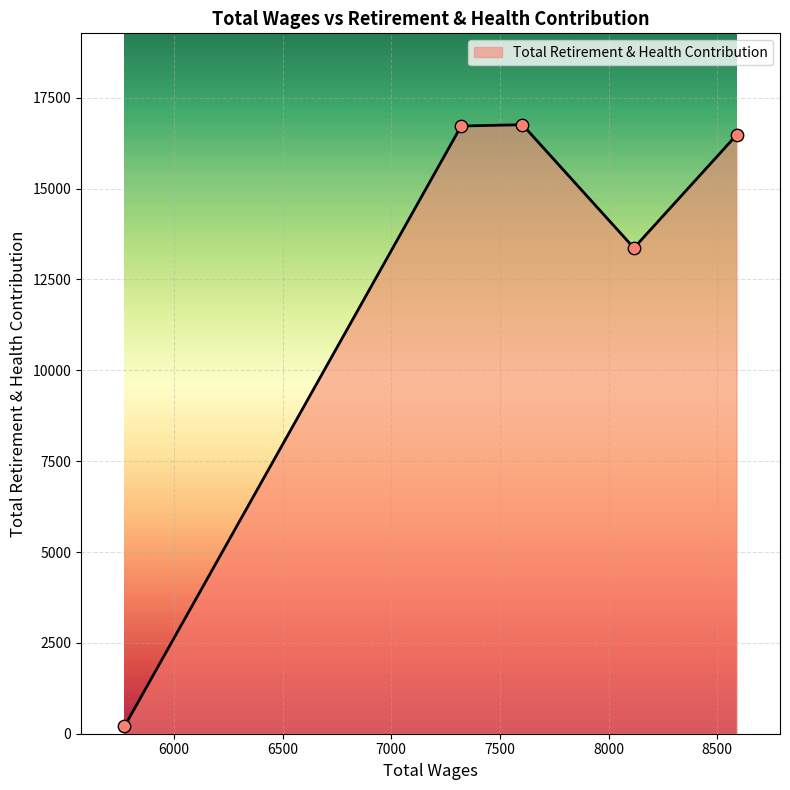

What is the sum of all values?

63526